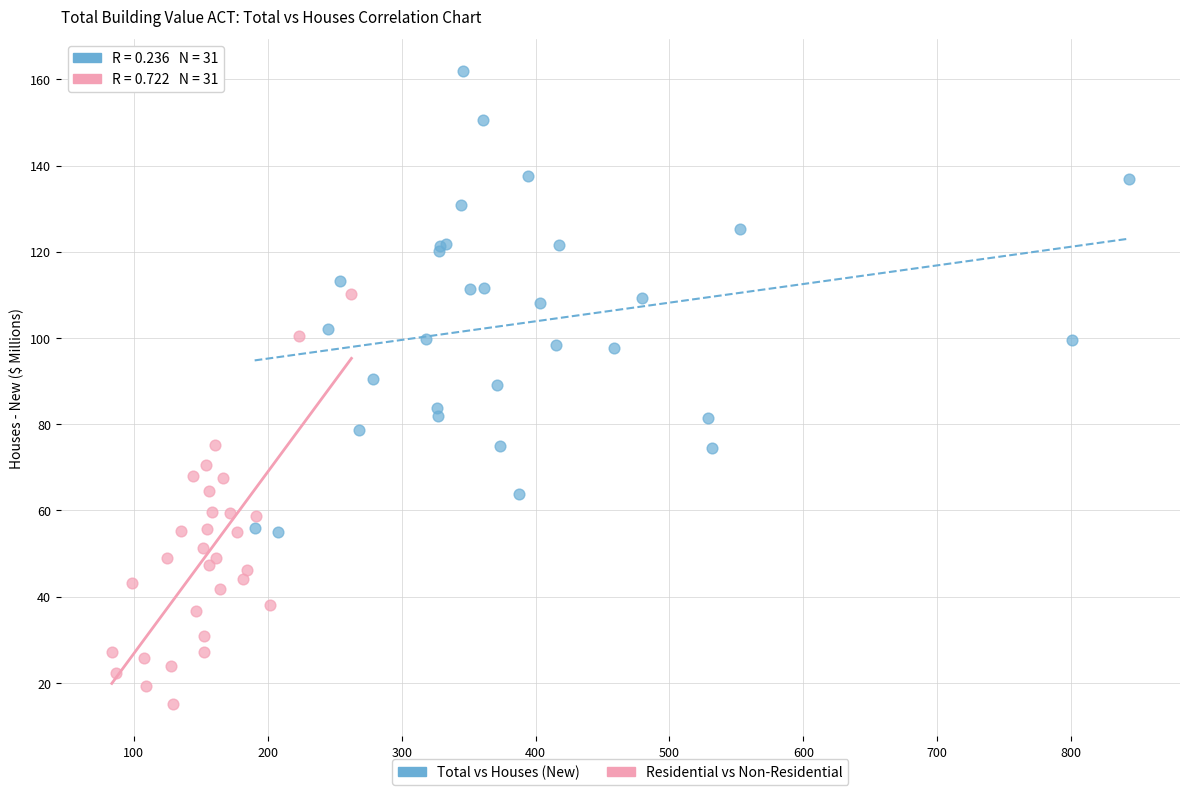

Which series reaches the maximum Y coordinate?

Total vs Houses (New)